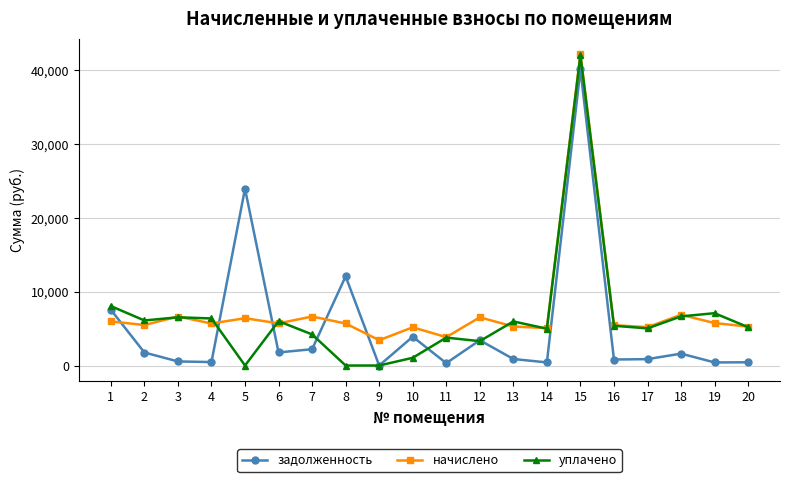

What is the maximum value for начислено?

42175.2